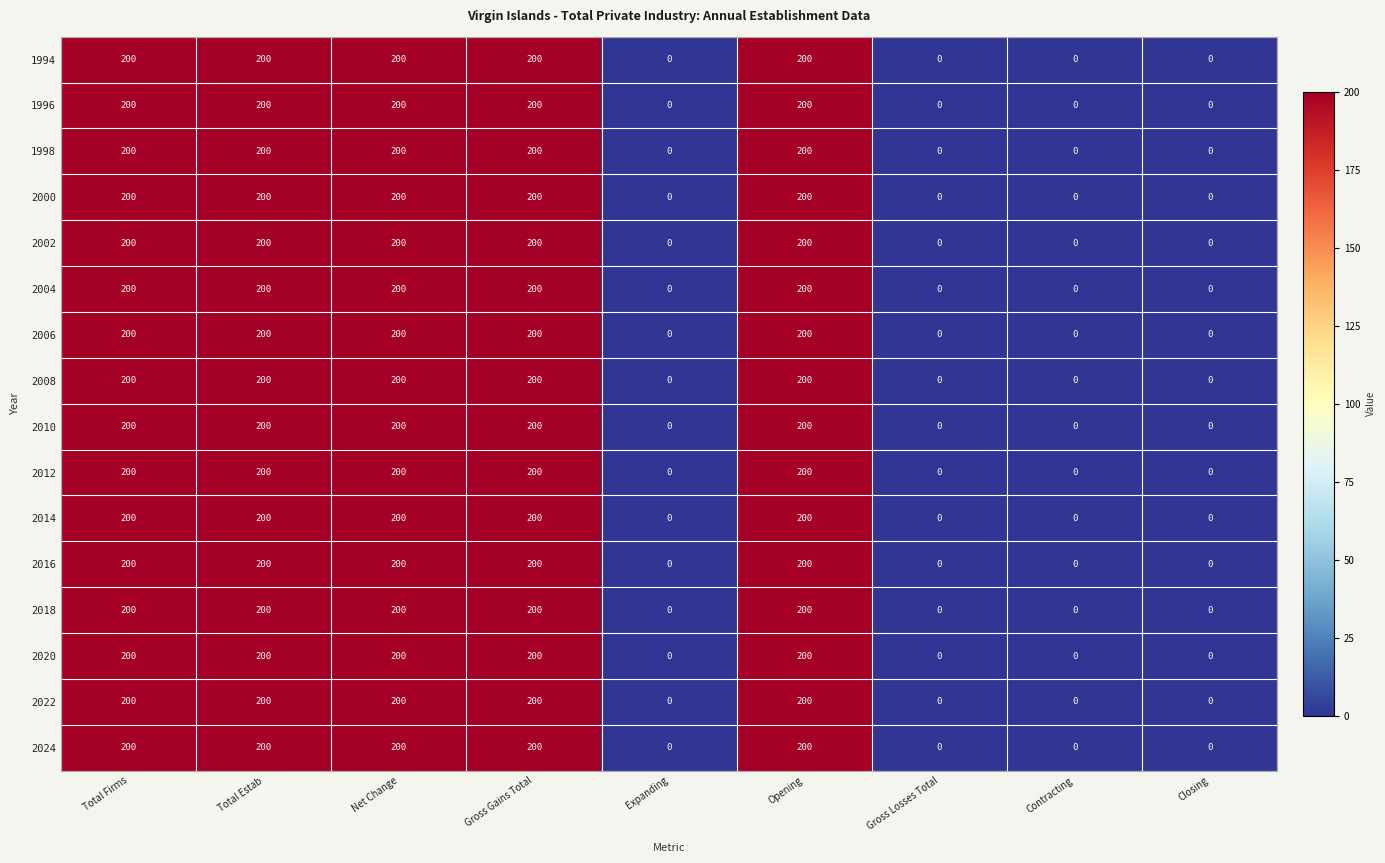

What is the difference between the second highest and second lowest values in the 2008 series?

200